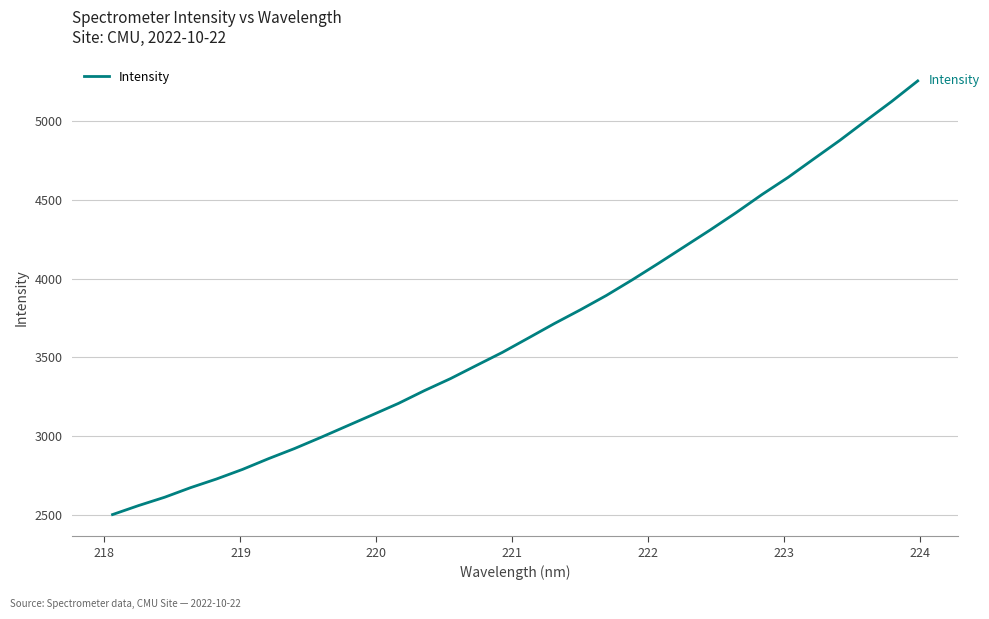

How many series are shown in this chart?

1